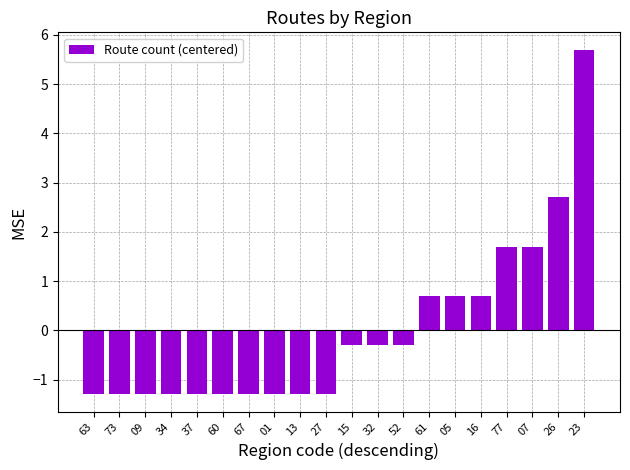

What is the label of the 4th bar from the right?

77